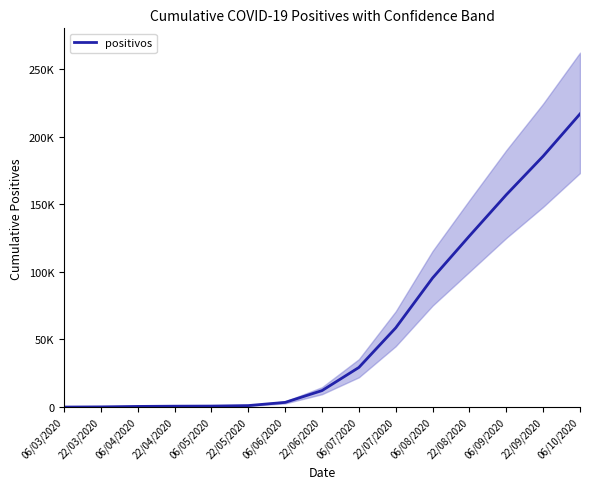

What is the sum of all values?

887602